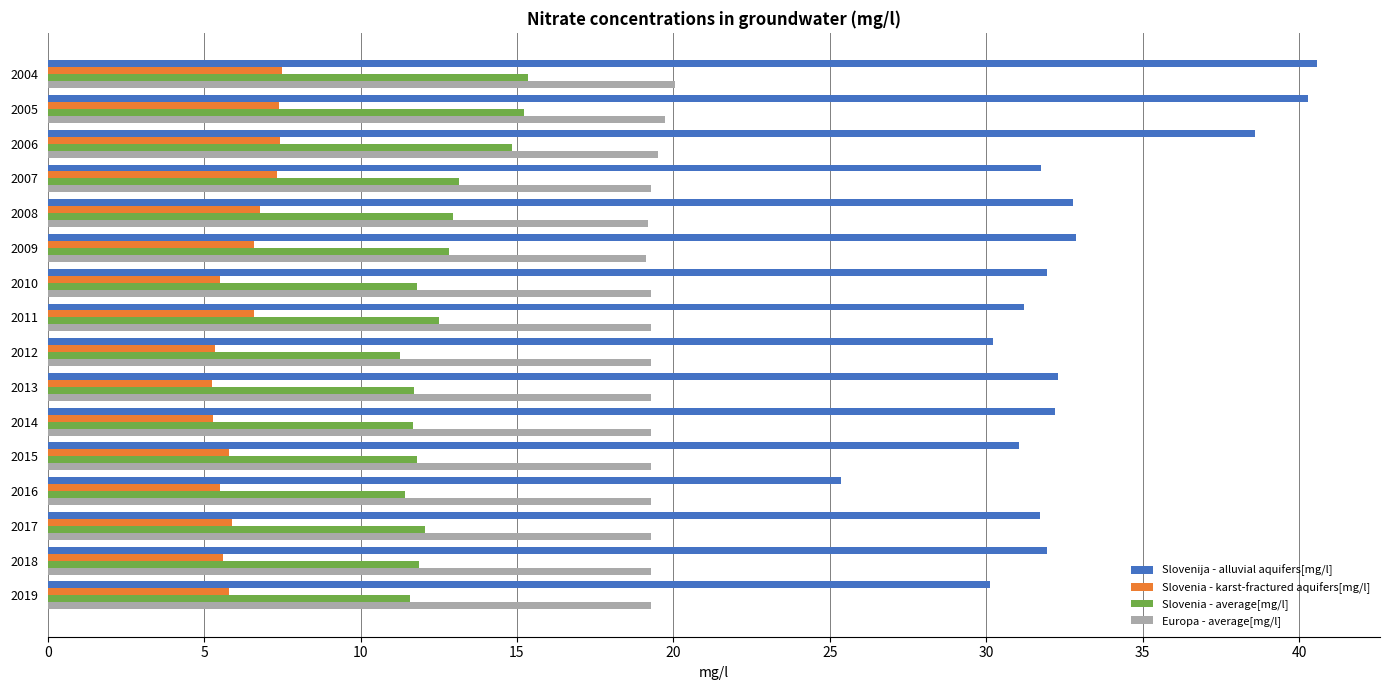

What is the spread (max minus min) of values at 2009?

26.3